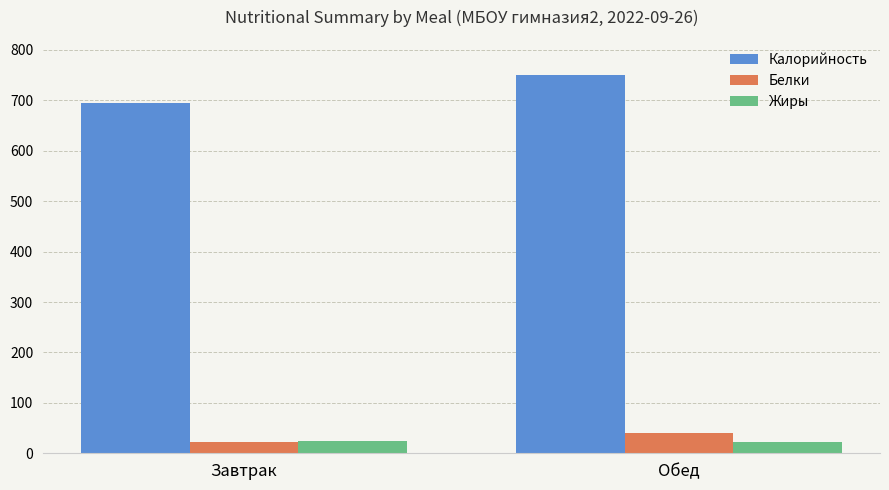

At which category is the sum across all series the highest?

Обед